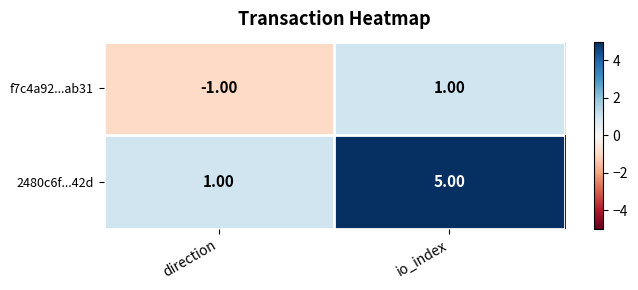

At which label is 2480c6f...42d closest to 3?

direction